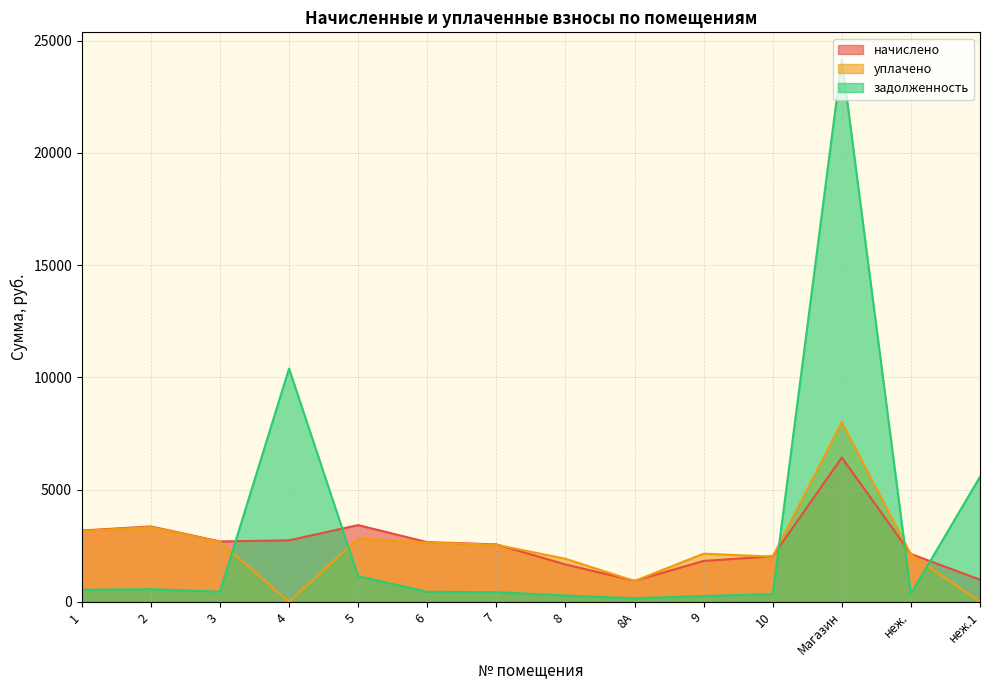

How many interior local valleys does the уплачено series have?

3